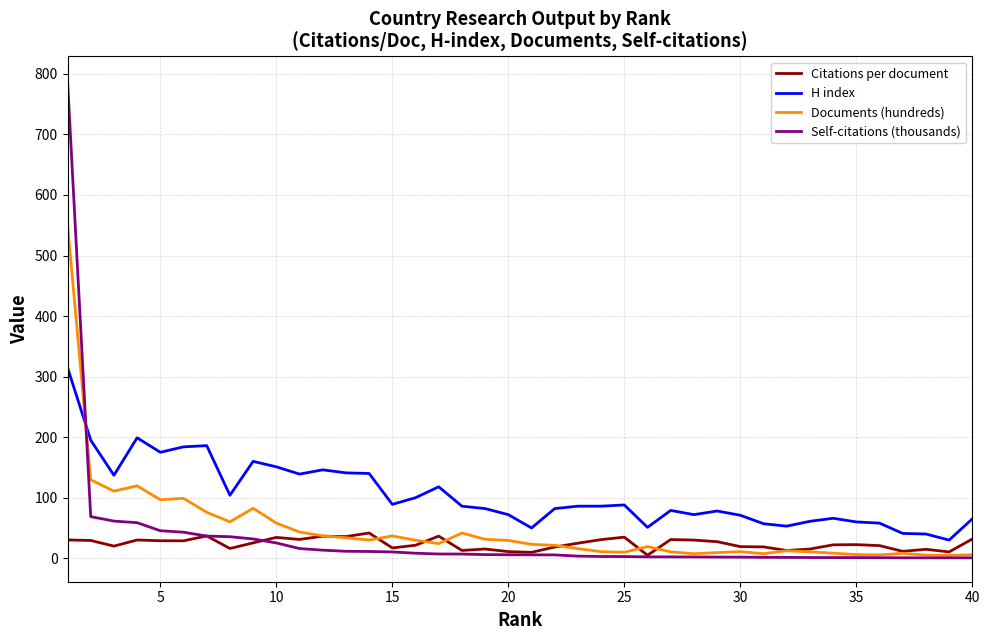

How many lines are shown in the chart?

4